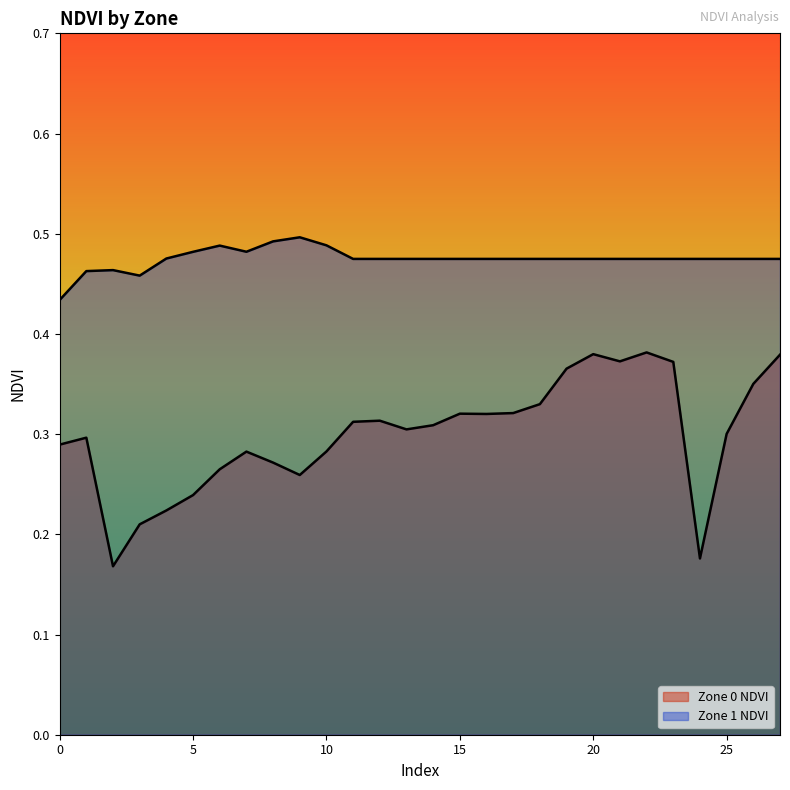

Where is the first local minimum for Zone 0 NDVI?

2